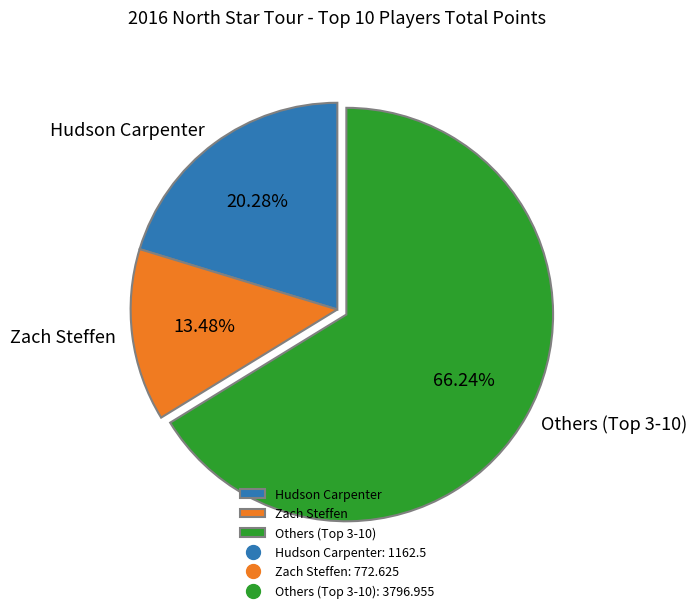

Rank the categories by value from lowest to highest.

Zach Steffen, Hudson Carpenter, Others (Top 3-10)